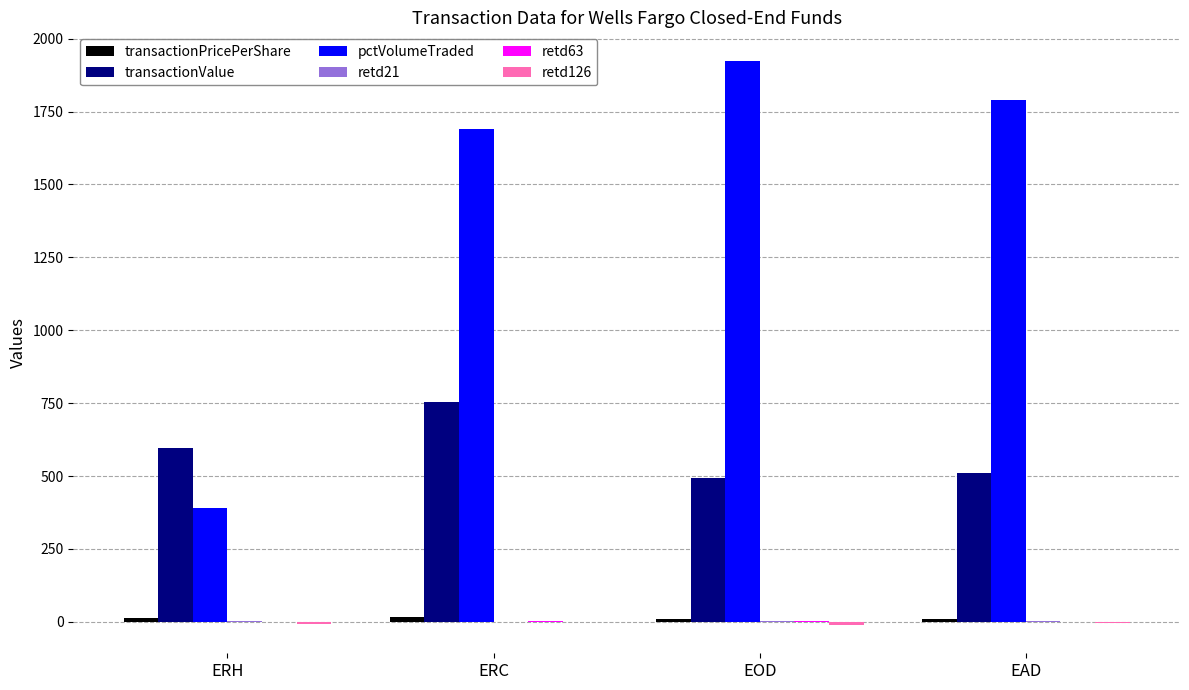

Which series has the largest range (max minus min)?

pctVolumeTraded